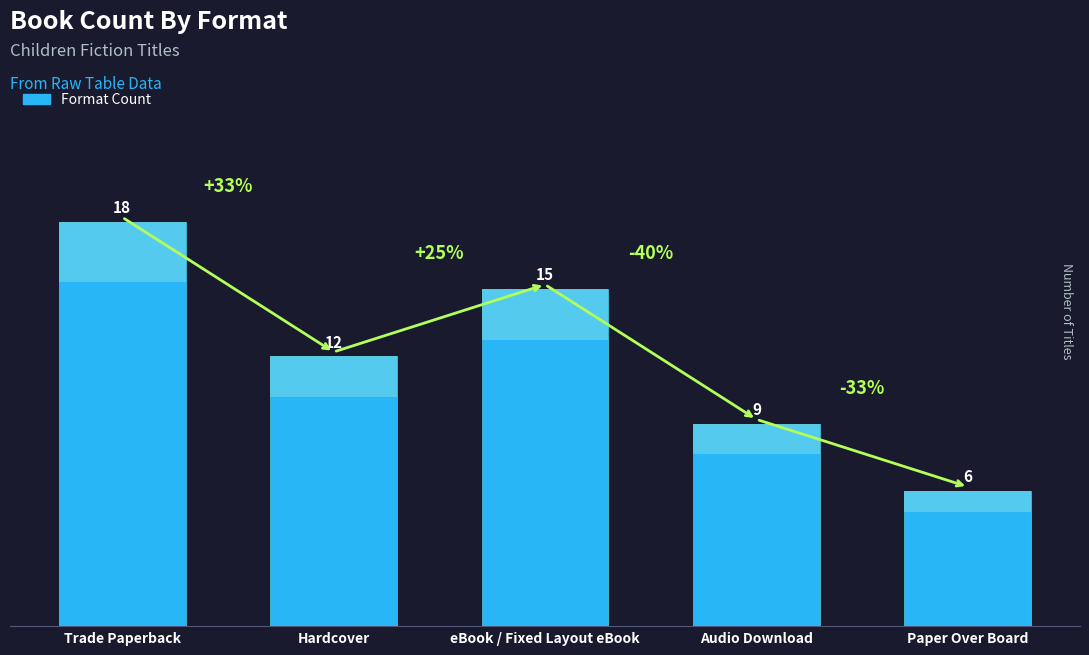

Reading right to left, list all the values displayed in this chart.

6	9	15	12	18